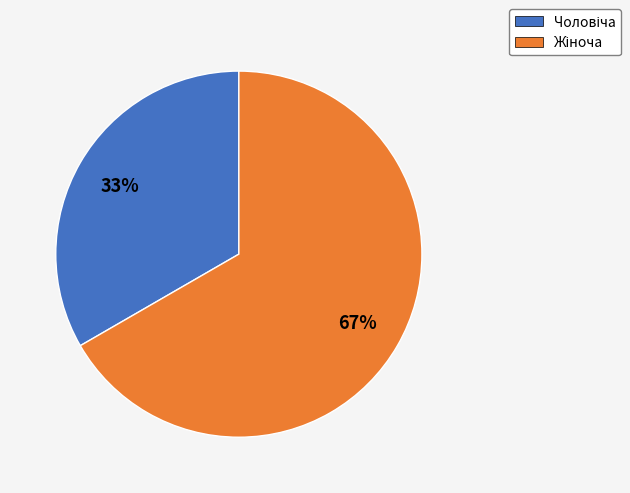

To the nearest percent, what is the average slice percentage?

50%